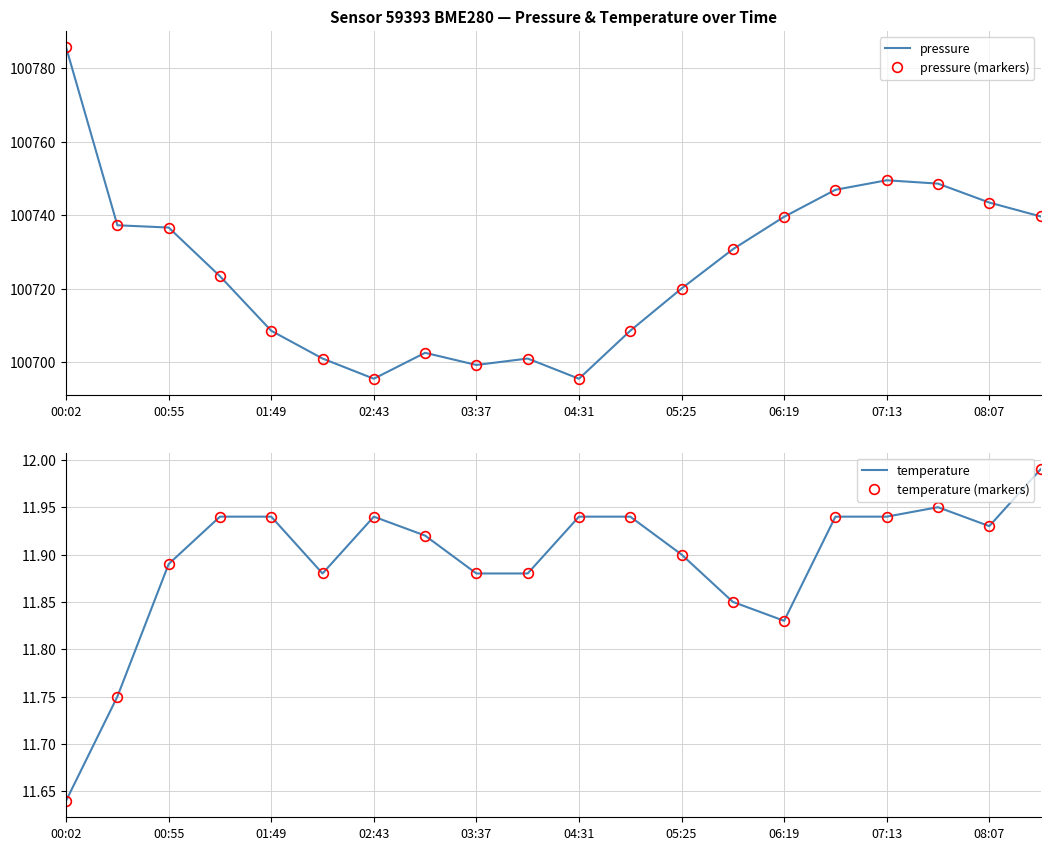

True or false: pressure (markers) has more than 1 points higher than both neighbors.

True